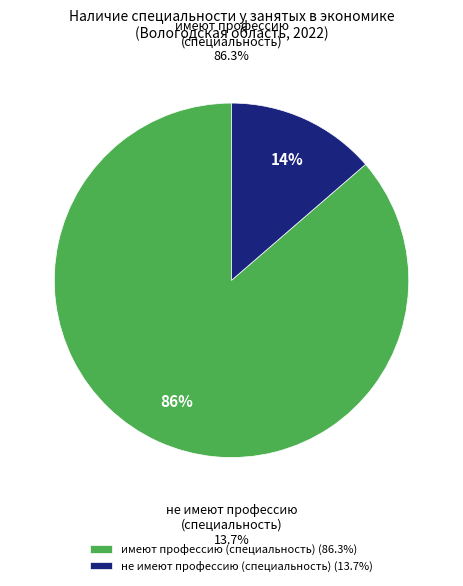

To the nearest percent, what is the average slice percentage?

50%